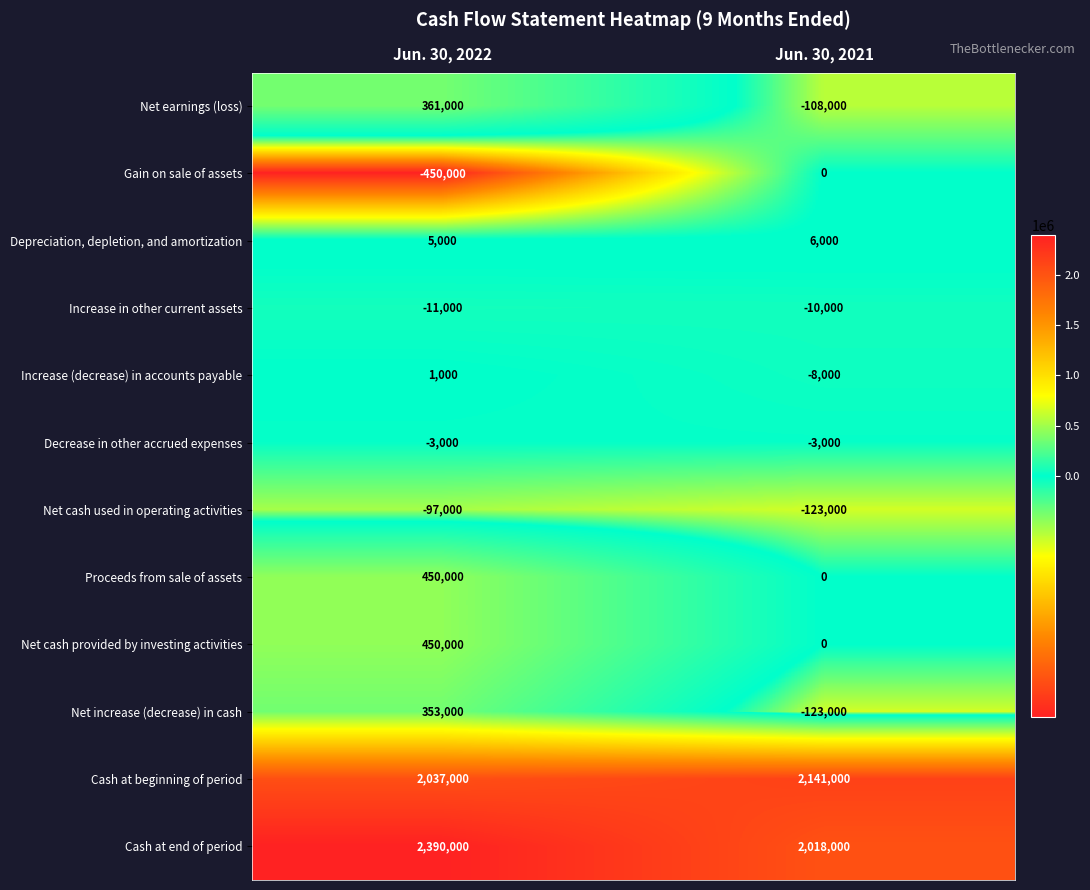

Which series has the largest total across all categories?

Cash at end of period